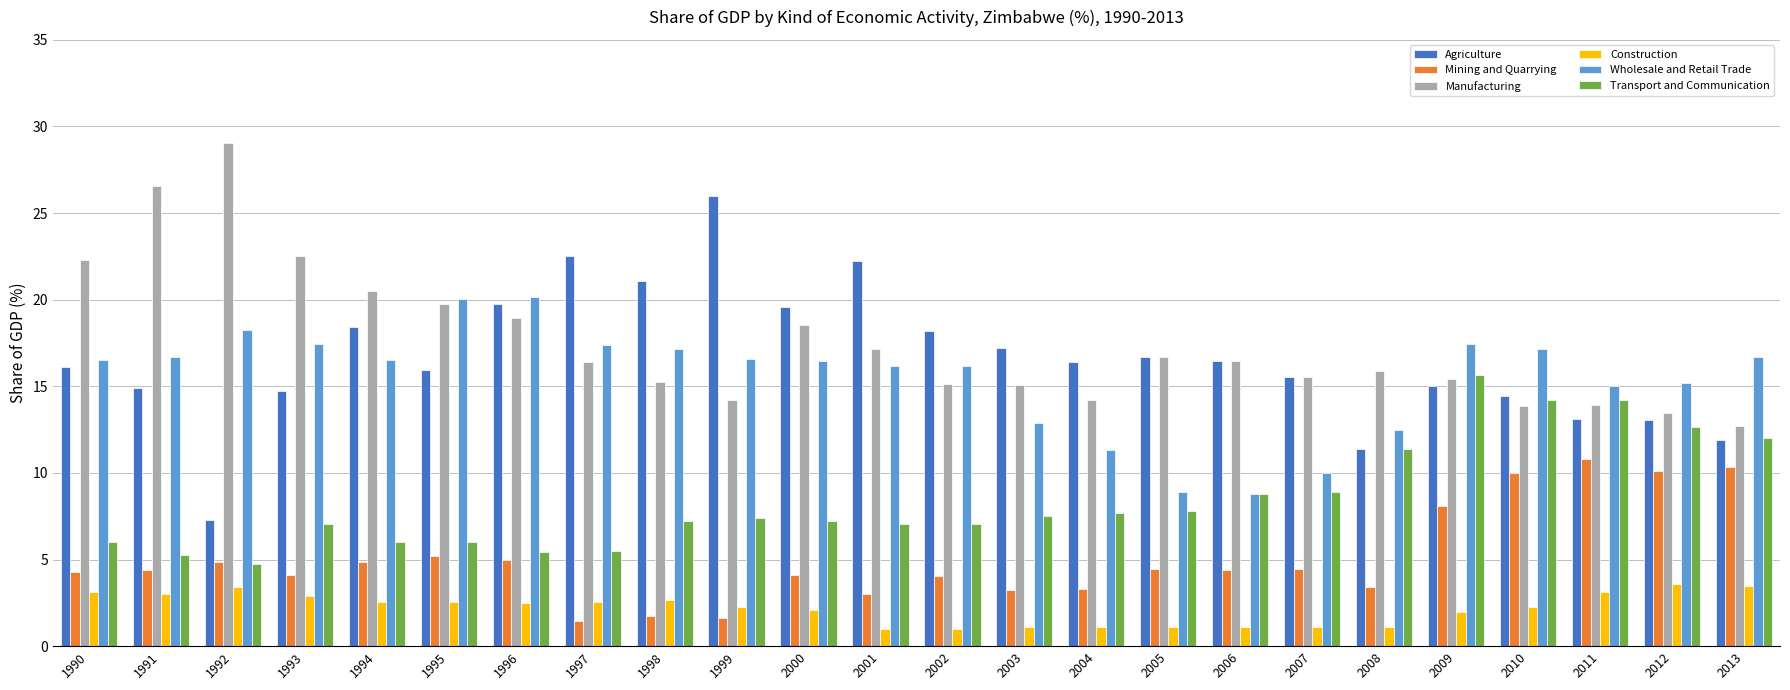

How many data points does each series have?

24